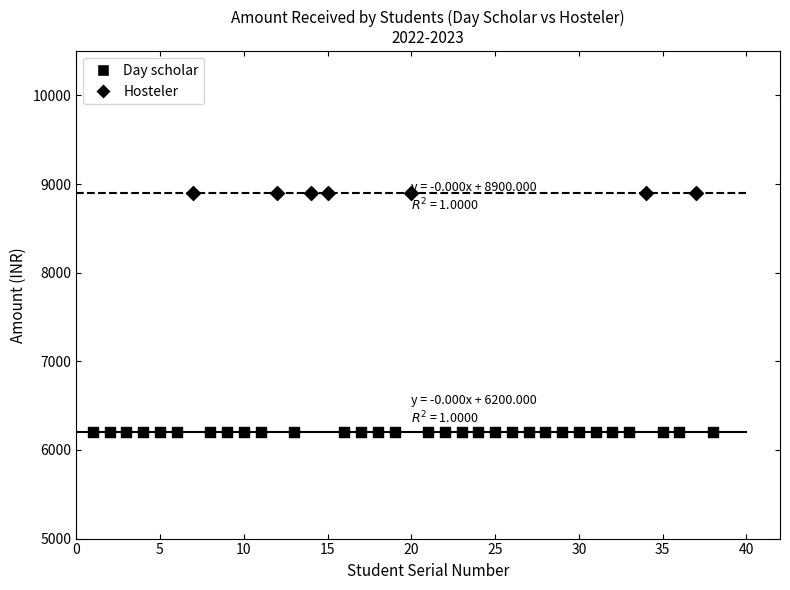

Which series has the widest spread of Y values?

Day scholar